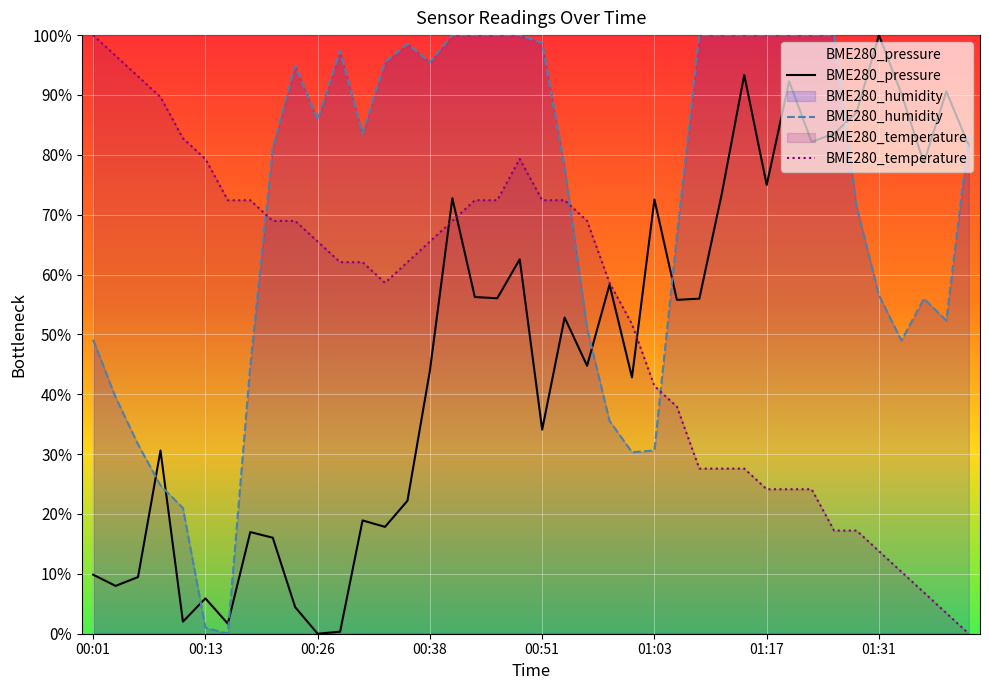

Is it true that BME280_humidity equals 1.5 at 00:13?

False